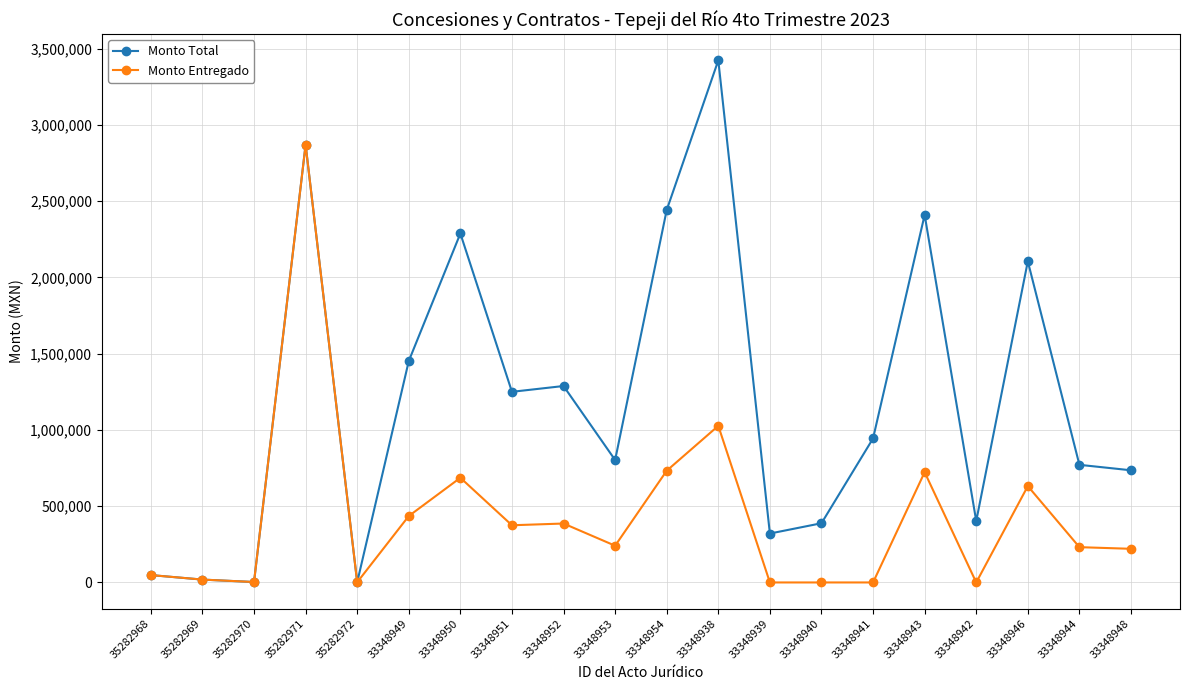

At which label does Monto Total reach its peak?

33348938